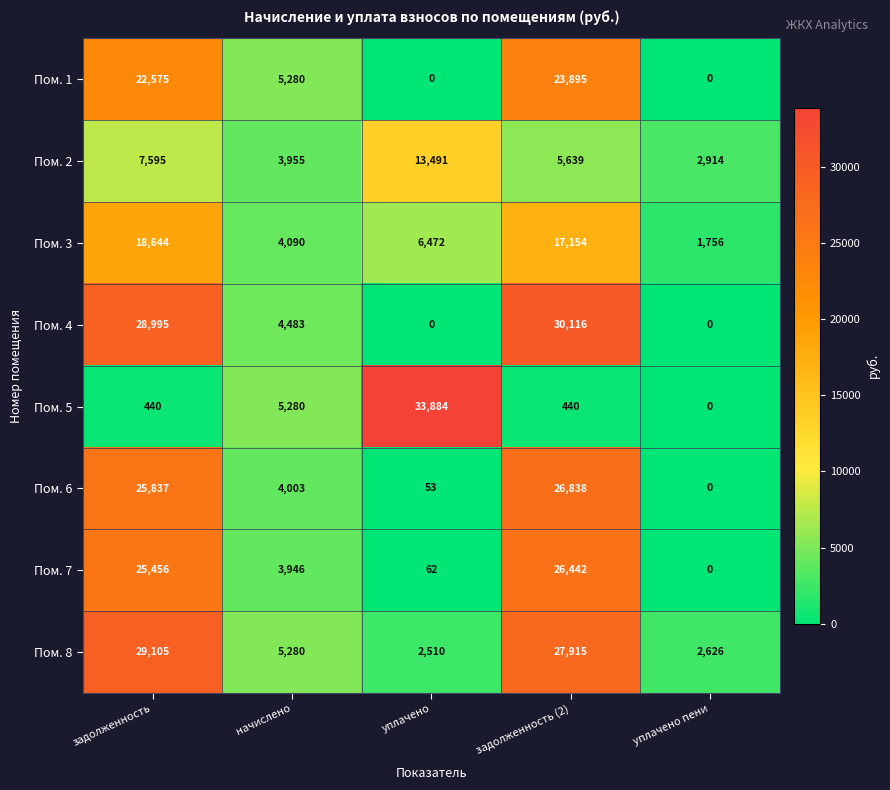

The Пом. 6 series shows -11006 at уплачено пени. True or false?

False